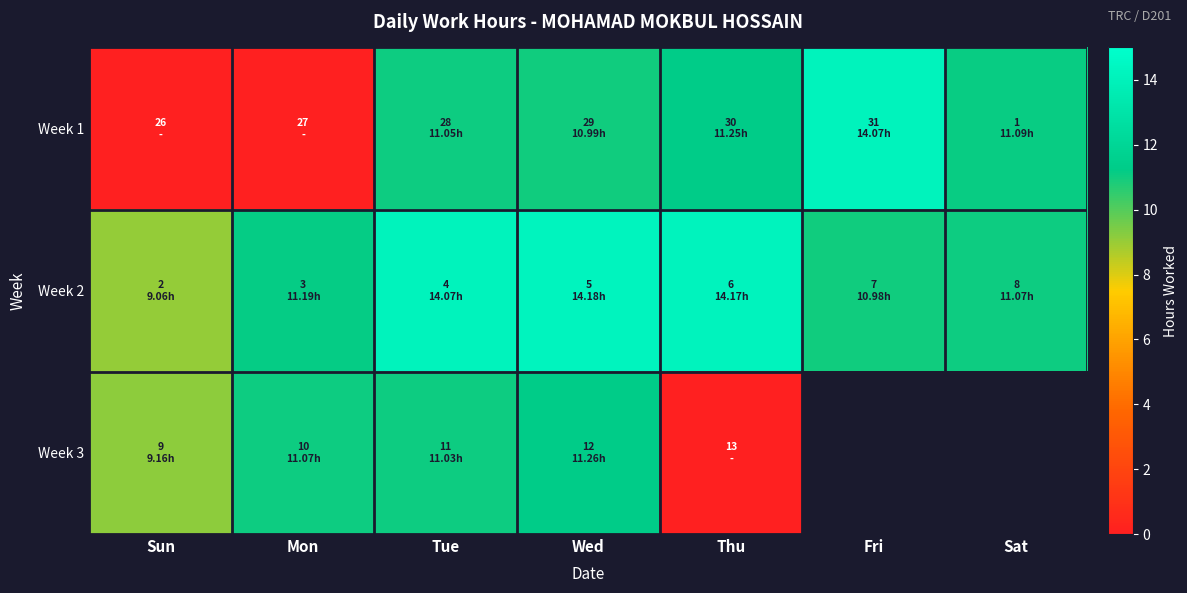

Count the number of categories in the chart.

7